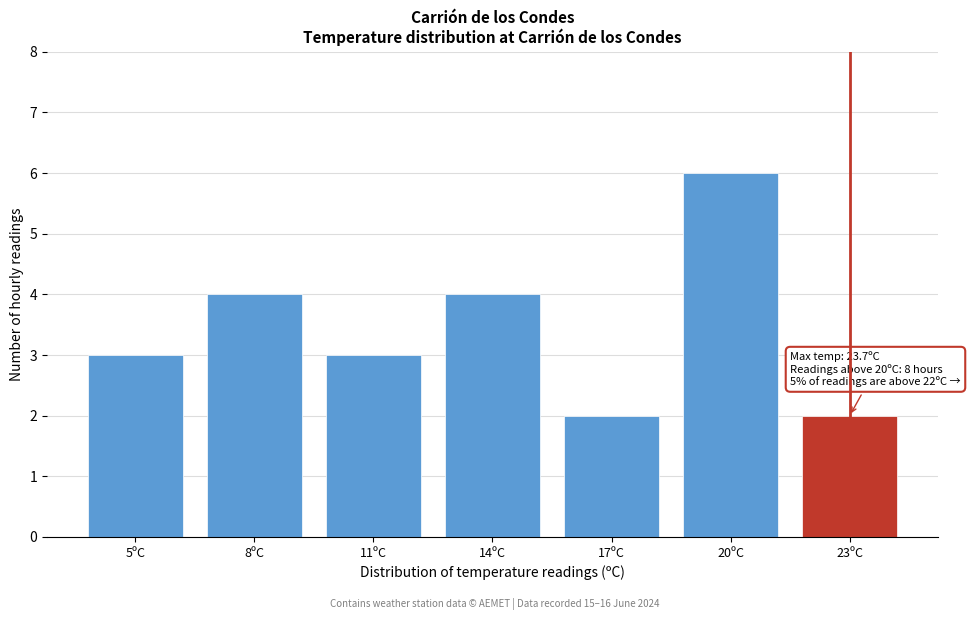

Reading left to right, extract all data points from this chart.

3	4	3	4	2	6	2